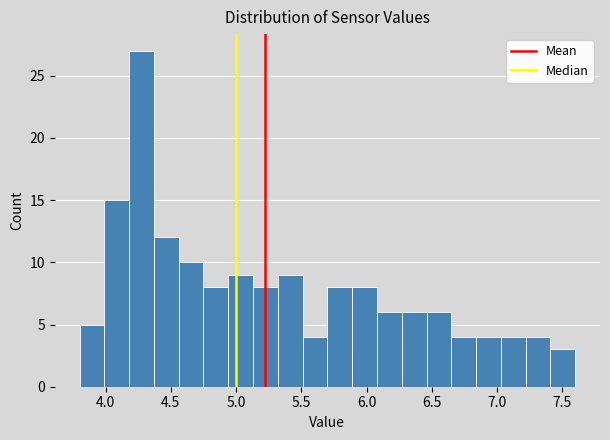

Around what value on the x-axis is the tallest bar? Give the approximate position of its centre, as read against the axis.

4.30